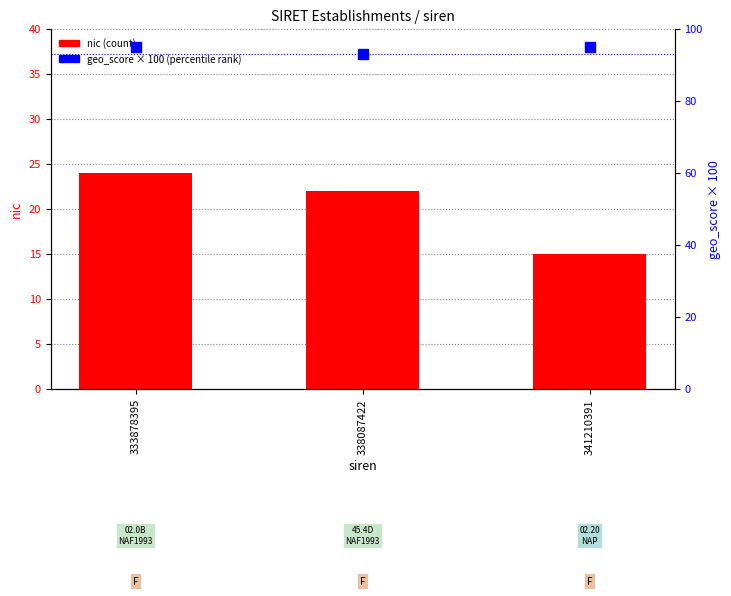

At which category is the sum across all series the highest?

333878395